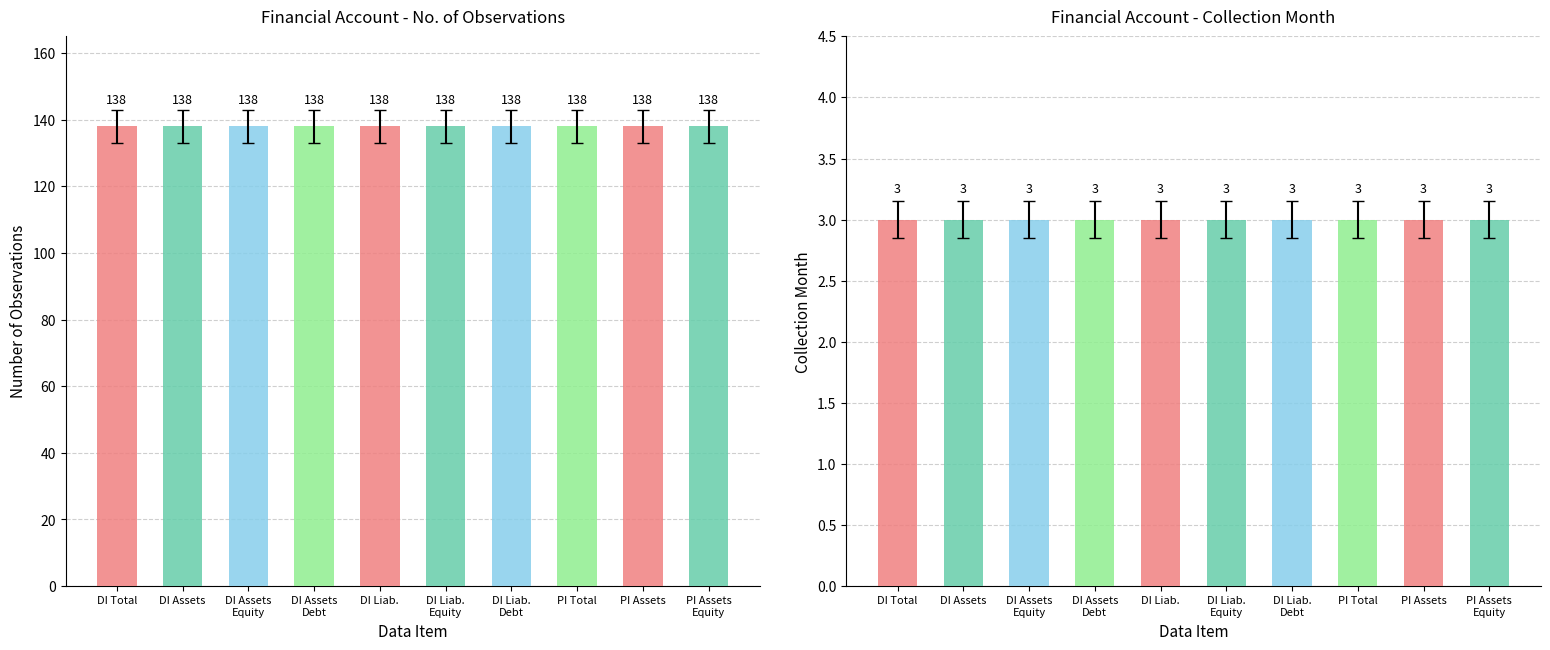

What is the sum of the Collection Month values at PORTFOLIO INVESTMENT, Assets and DIRECT INVESTMENT?

6